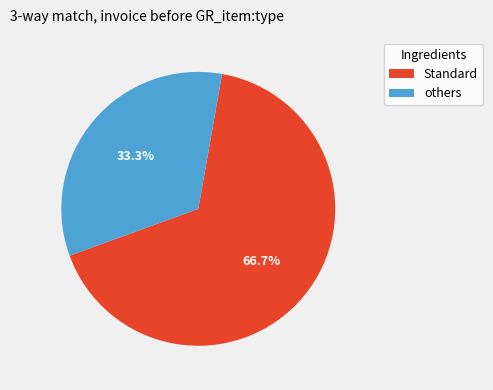

Is there a majority slice in this chart?

Yes